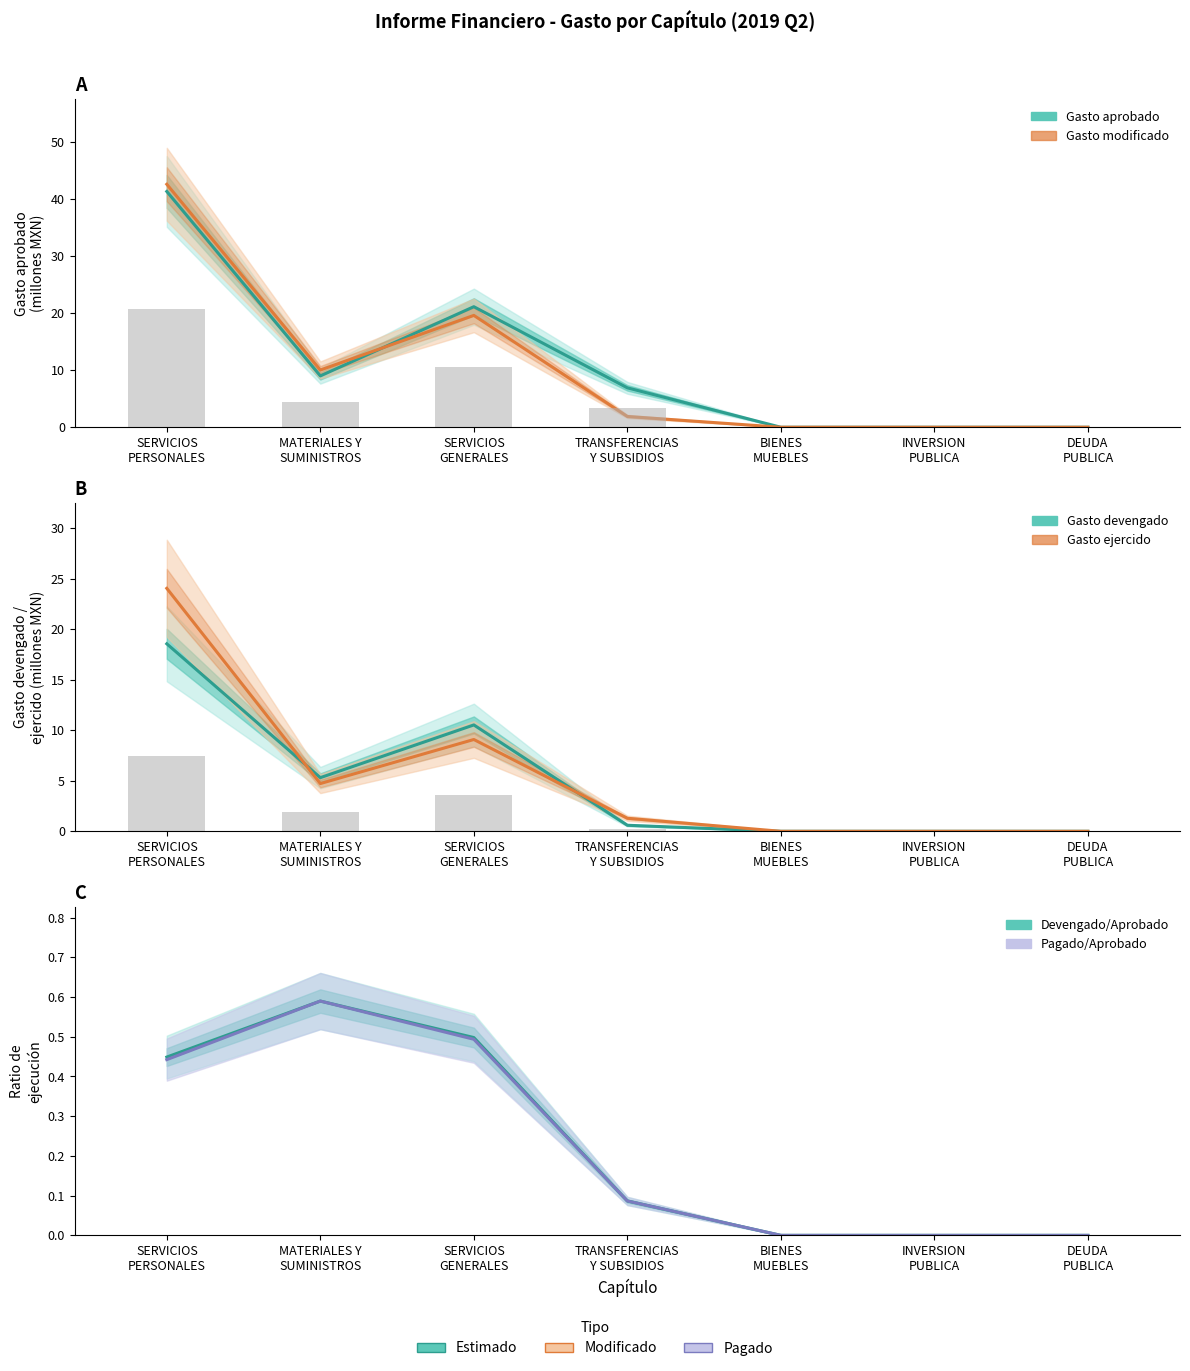

At which label does Gasto modificado reach its minimum?

BIENES
MUEBLES